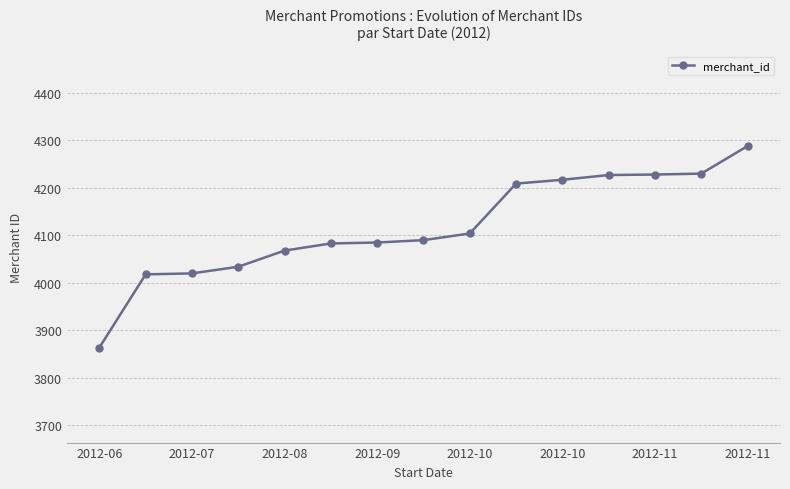

What is the value of the 8th point from the left?

4090